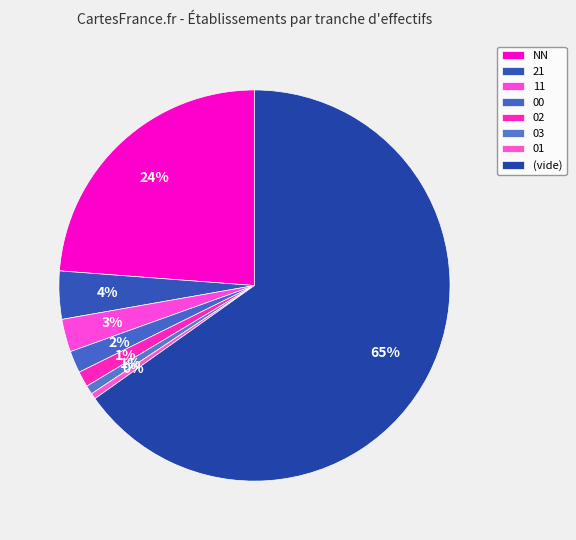

What percentage is the 11 slice, to the nearest percent?

3%